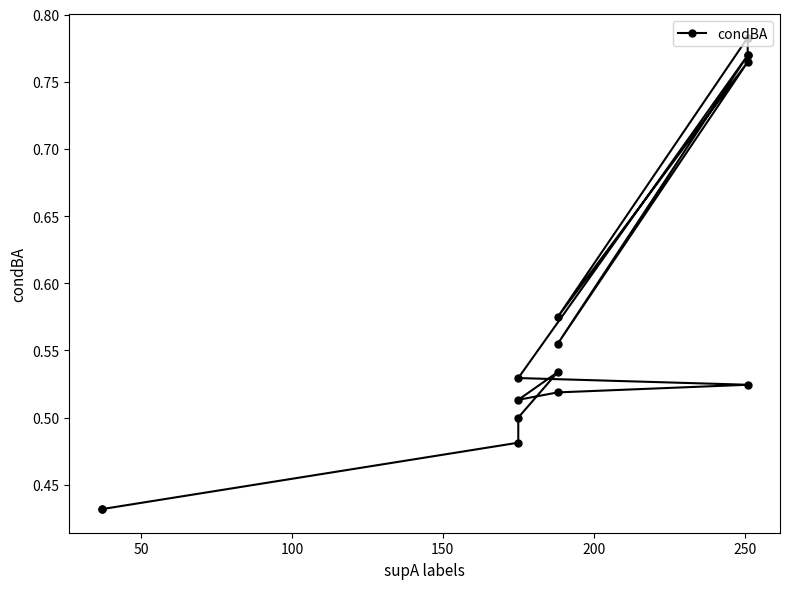

What is the difference between the maximum and minimum values?

0.4